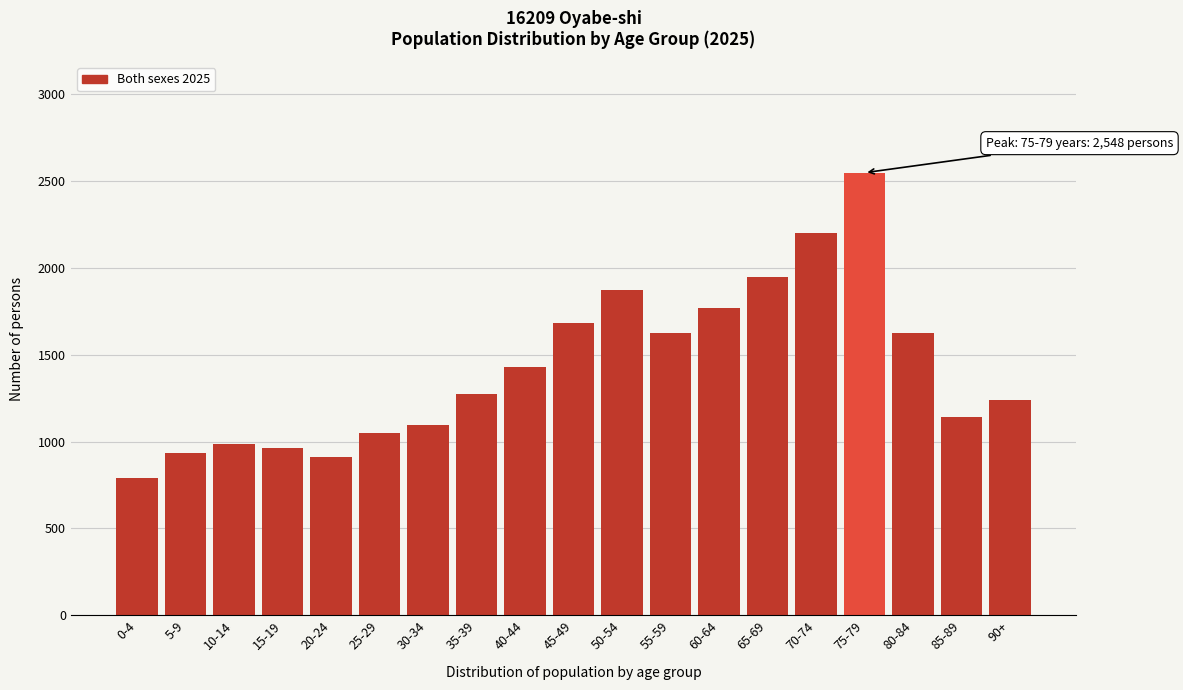

Is it true that the value at 45-49 is 2544?

False